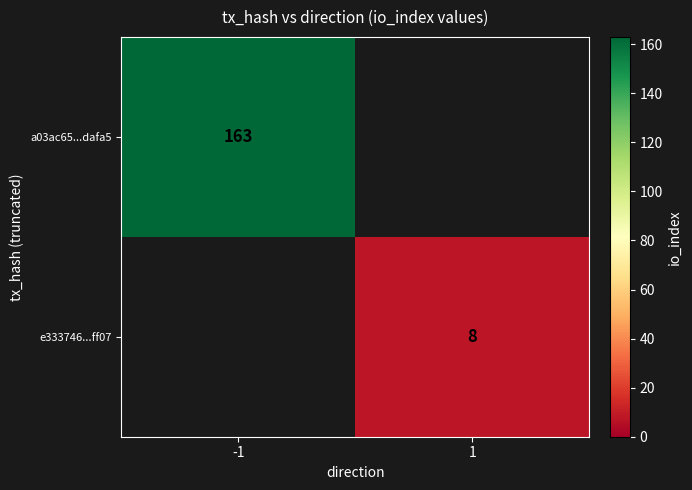

At how many categories does at least one series exceed 95?

1